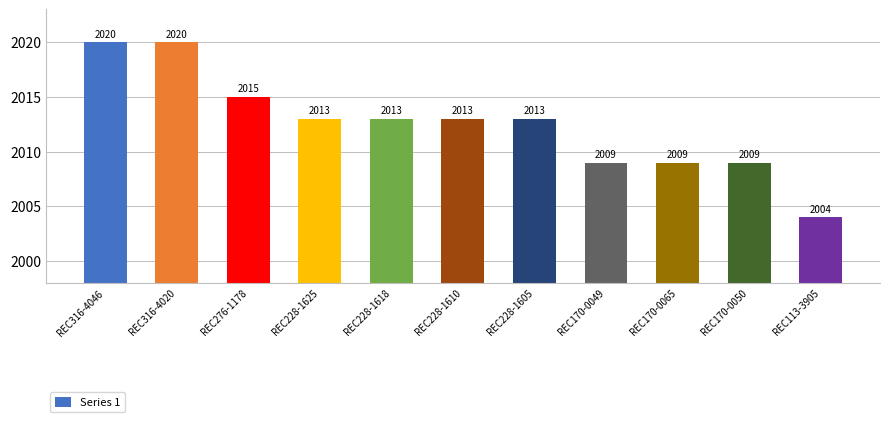

What is the label of the 7th bar from the right?

REC228-1618